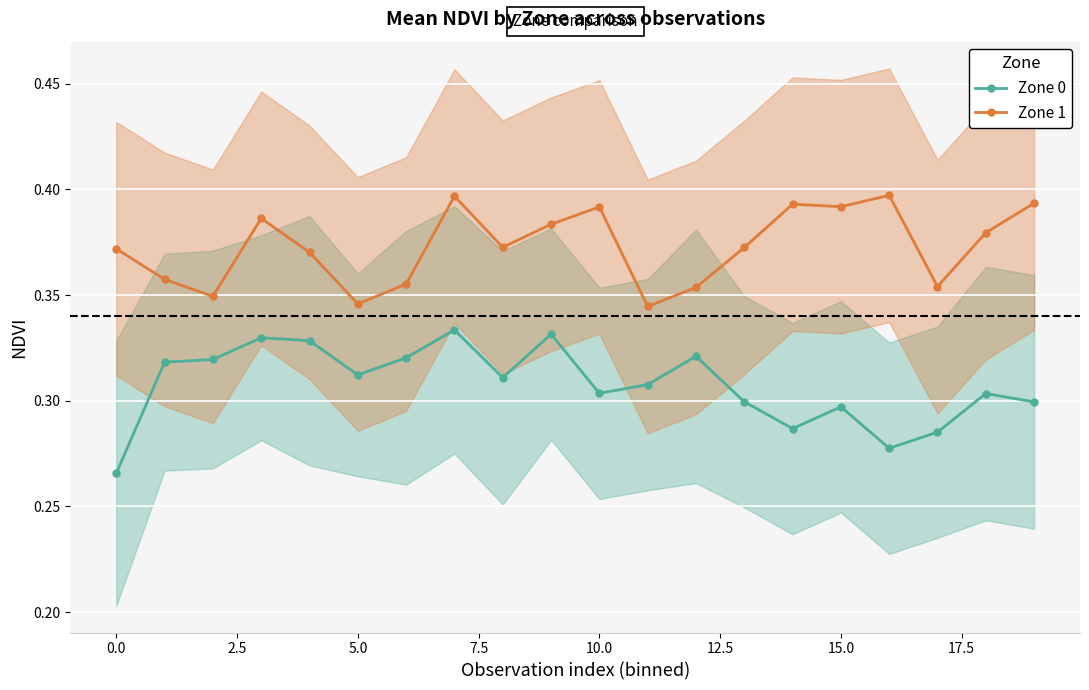

What are all the series names shown in the legend?

Zone 0, Zone 1